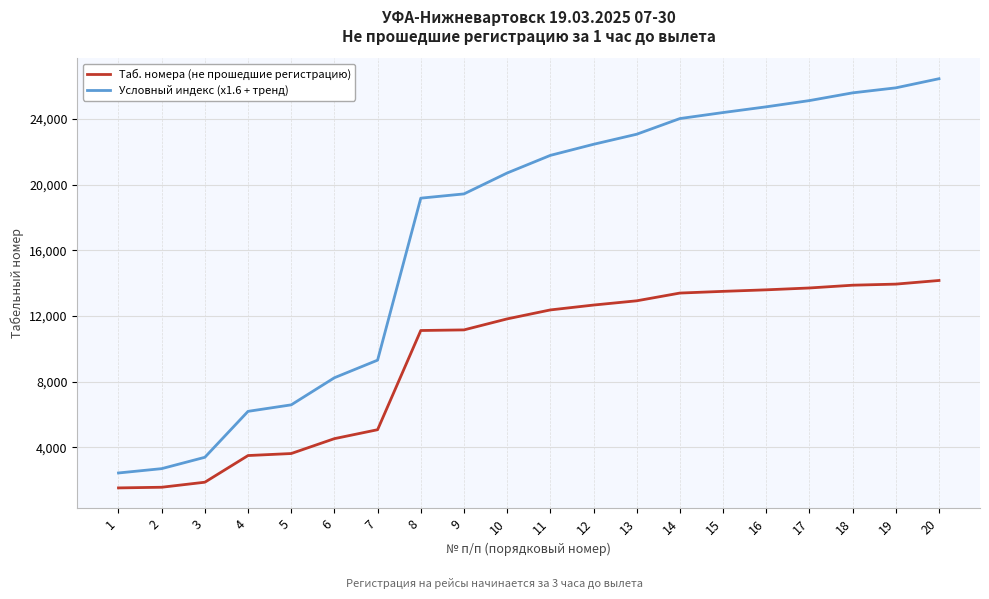

Which series has the largest total across all categories?

Условный индекс (x1.6 + тренд)